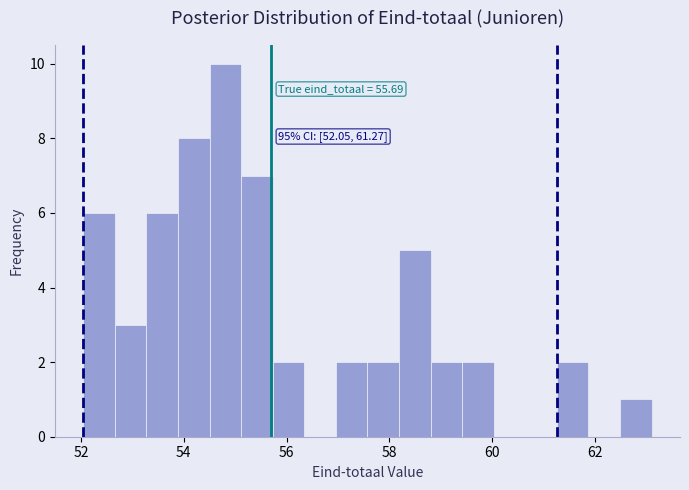

Read against the x-axis, roughly where is the centre of the tallest bar?

54.8